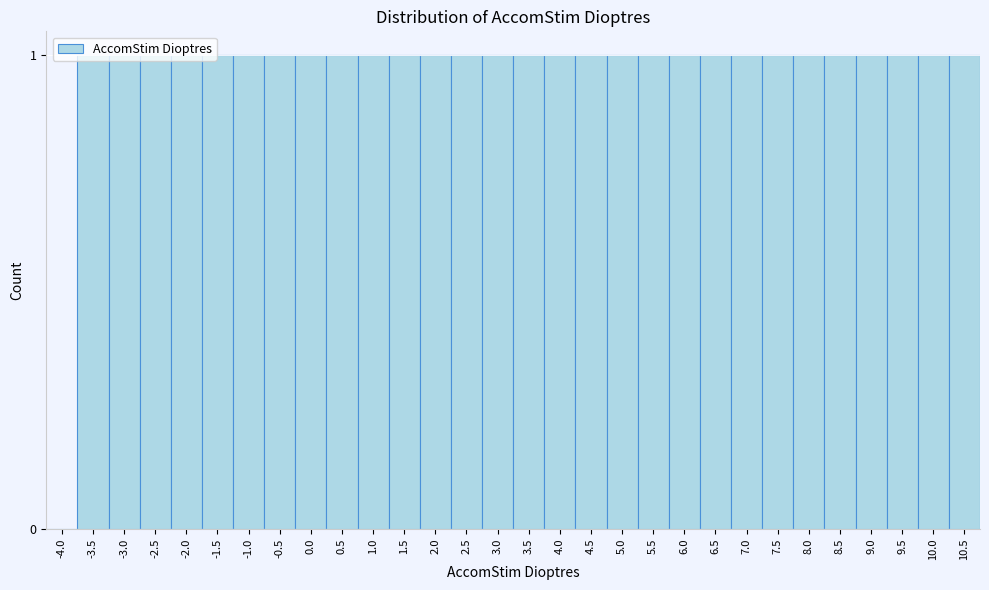

Approximately how many times larger is the value at 0.0 compared to 9.5?

1.0